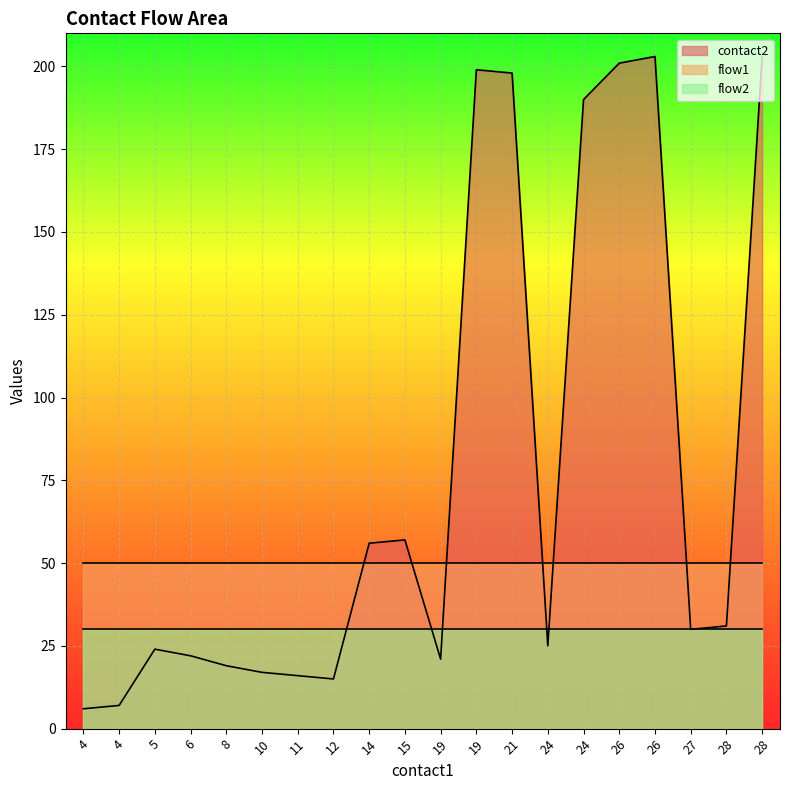

At how many categories does at least one series exceed 142?

6